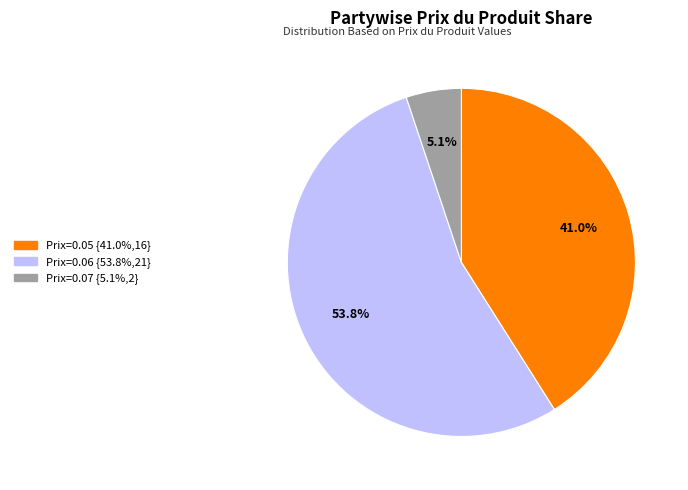

Does any single category account for the majority?

Yes